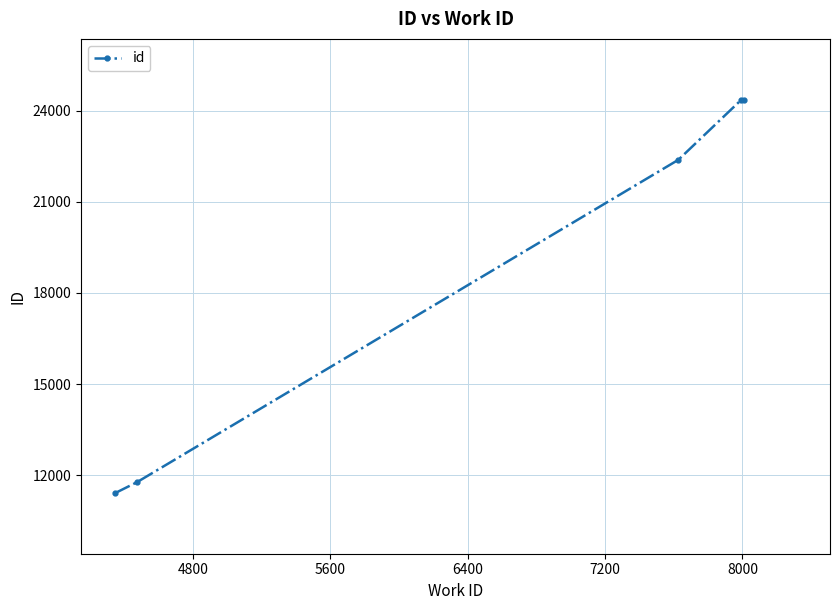

What is the smallest value displayed?

11414